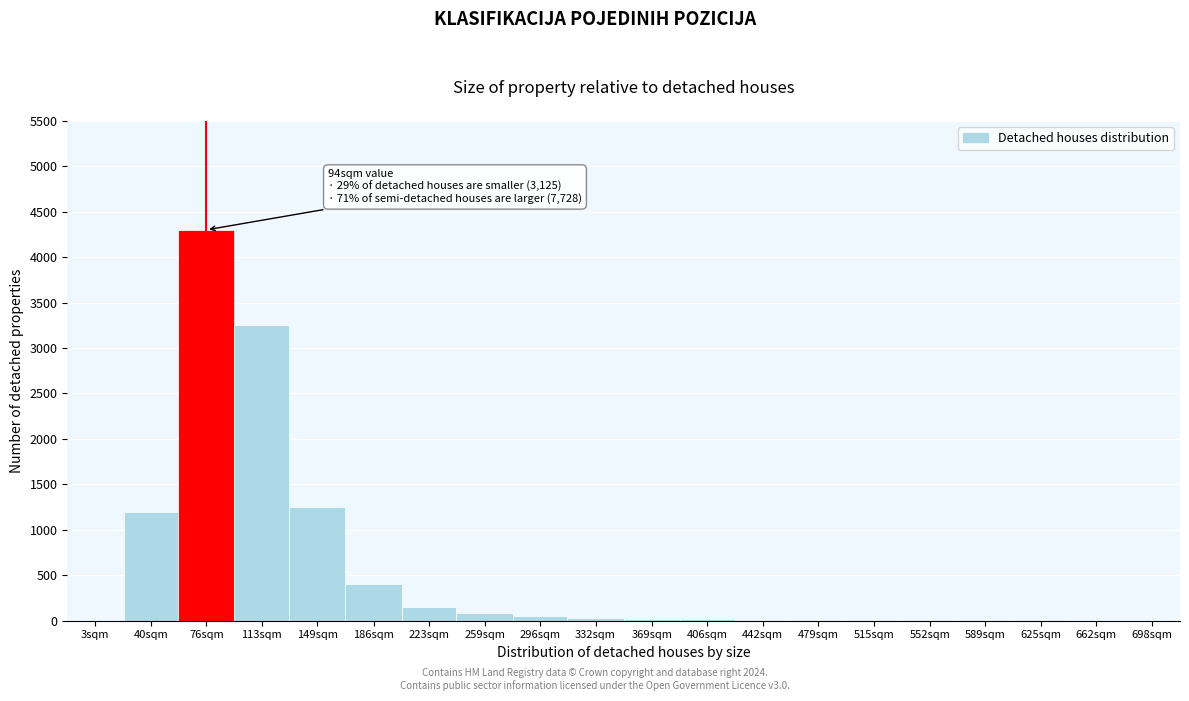

What is the greatest value displayed?

4300